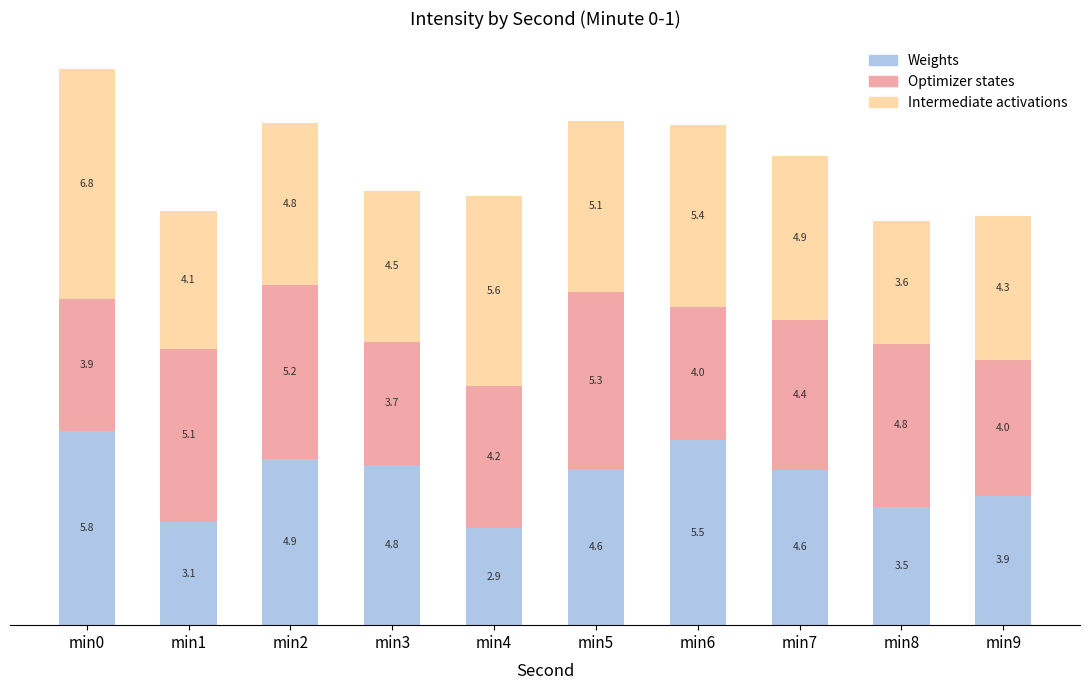

Which category has the lowest value in the Weights series?

min4